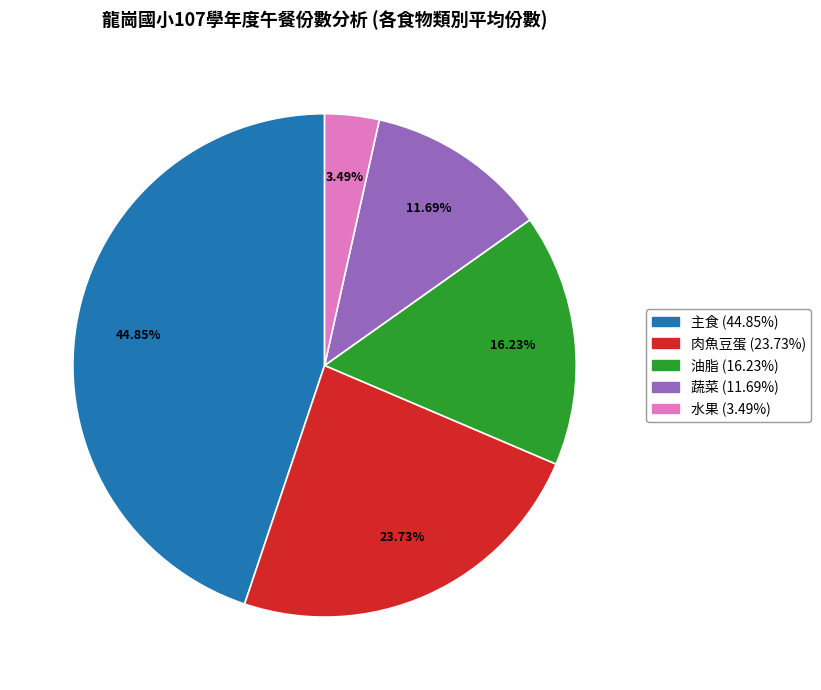

Is there a majority slice in this chart?

No